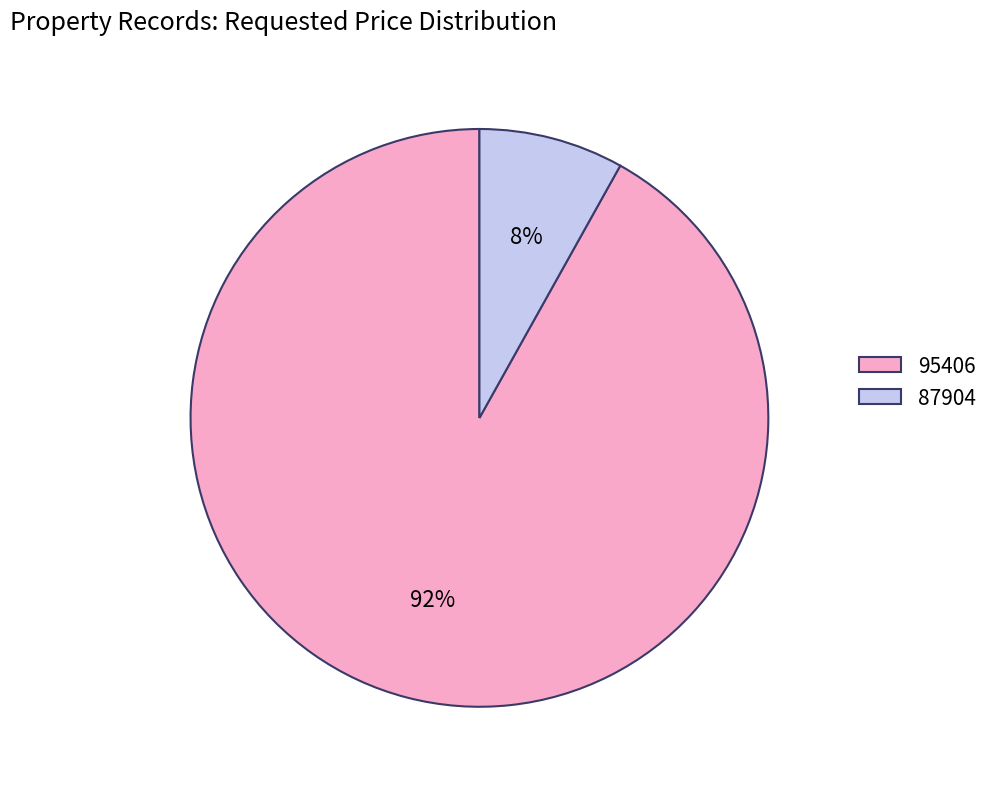

Is the sum of 95406 and 87904 greater than half?

Yes